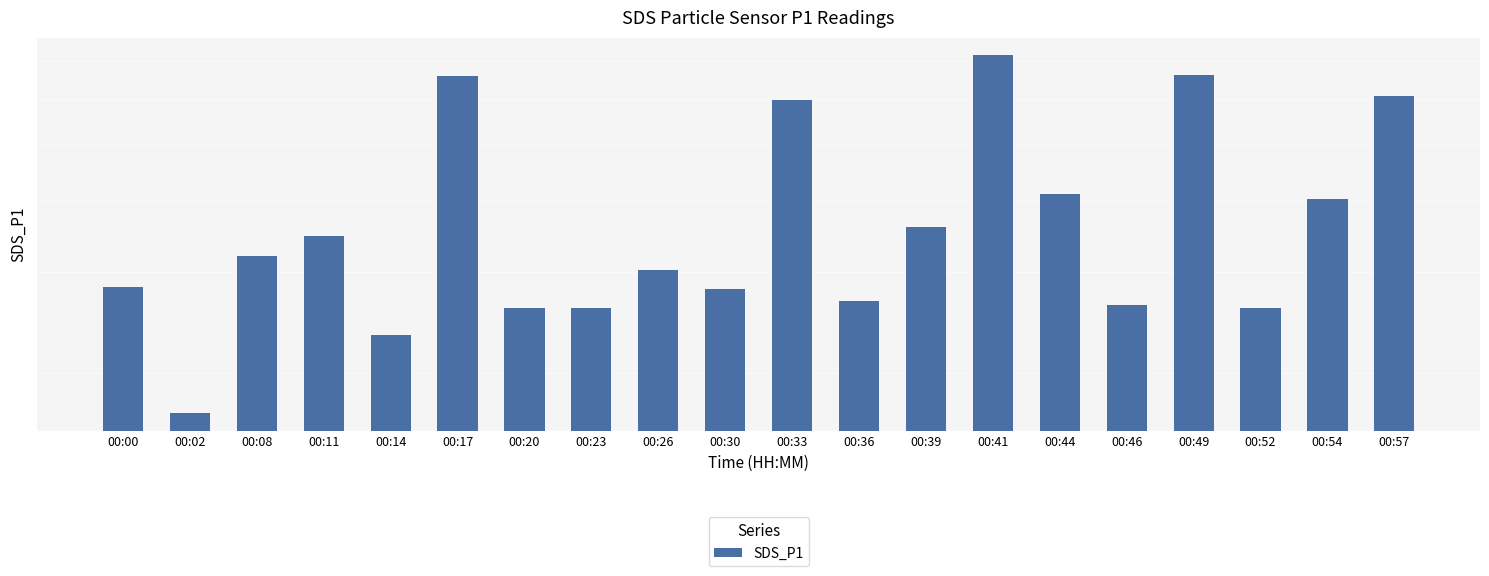

The value at 00:17 is 6.6. True or false?

True